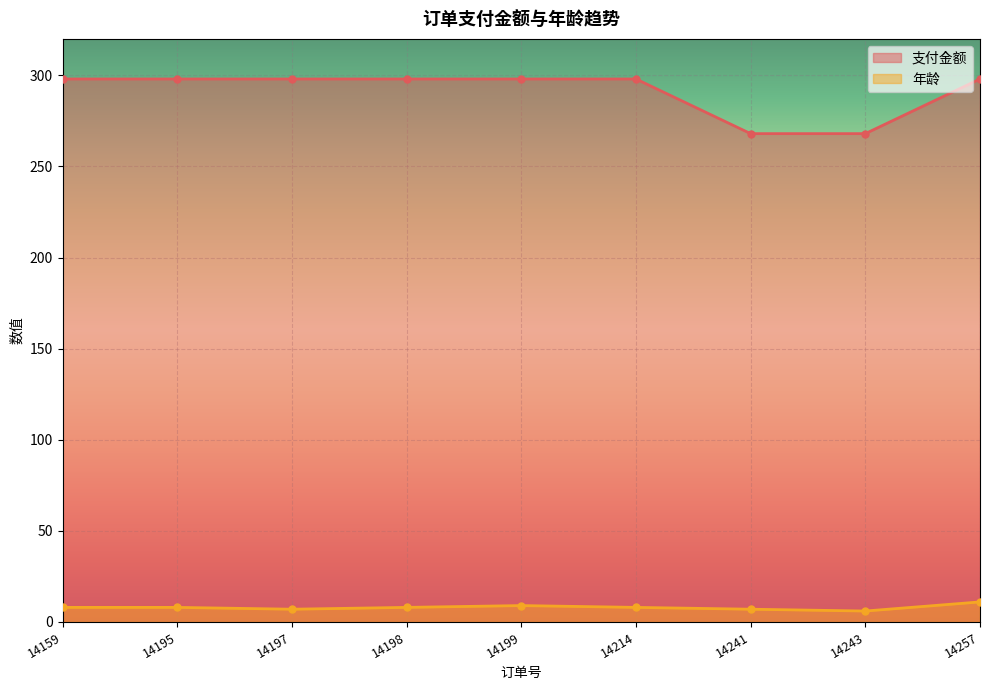

How many lines are shown in the chart?

2